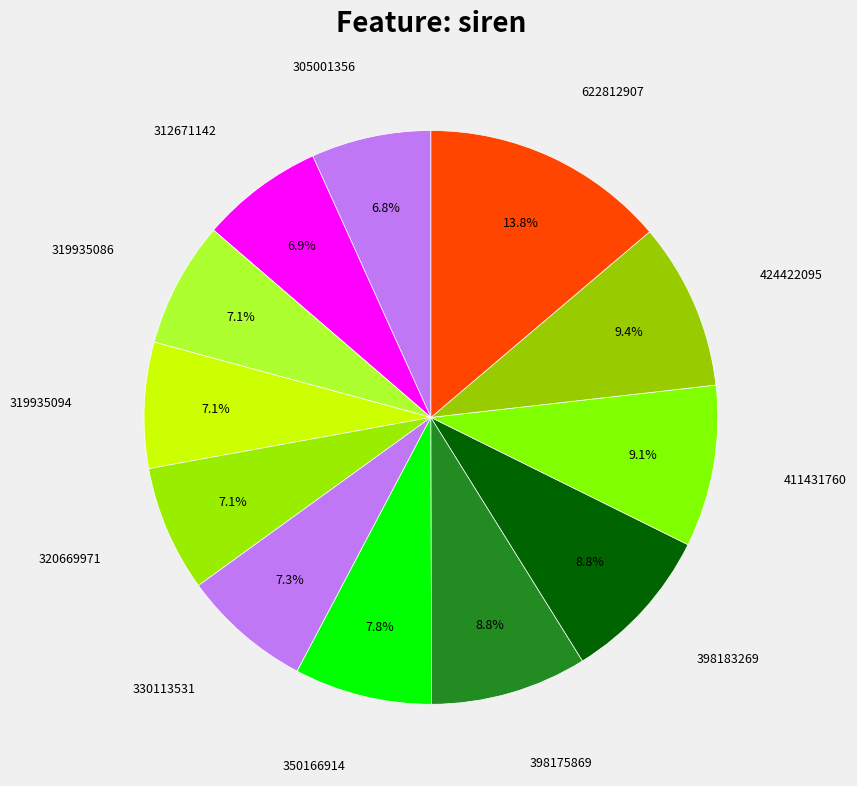

What is the largest slice in the pie chart?

622812907